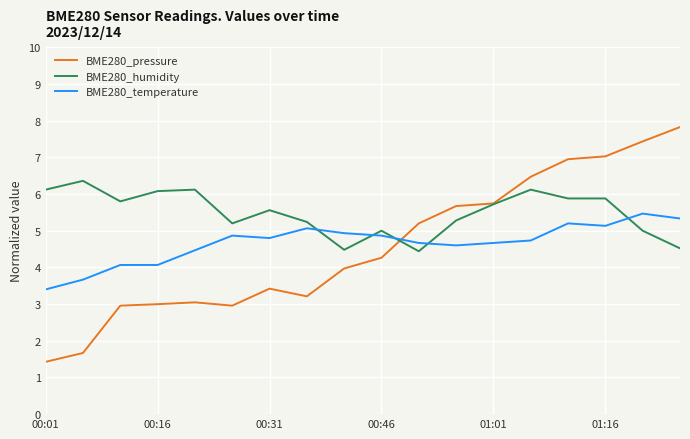

What is the maximum value shown in the chart?

7.8